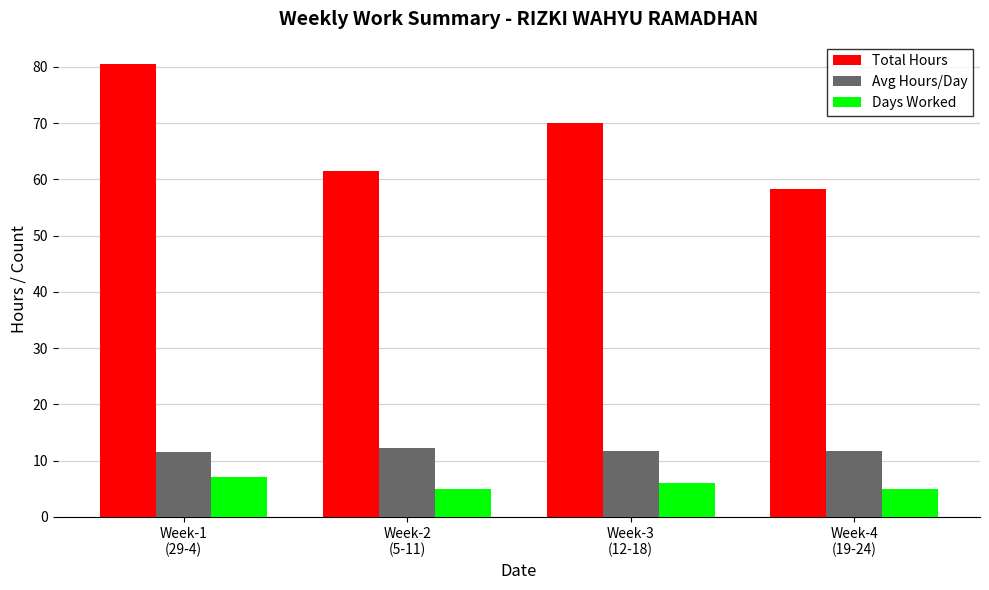

What is the value of the Avg Hours/Day bar at the 2nd from the left?

12.3